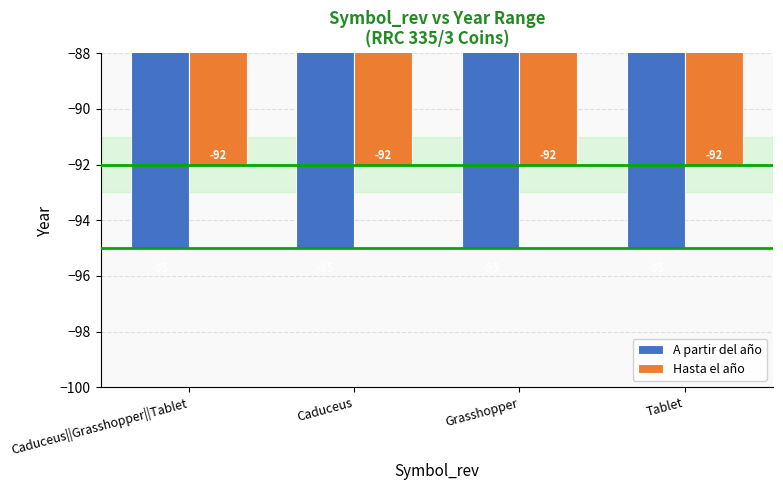

Reading left to right, transcribe all the data shown in this chart.

A partir del año: Caduceus||Grasshopper||Tablet=-95	Caduceus=-95	Grasshopper=-95	Tablet=-95
Hasta el año: Caduceus||Grasshopper||Tablet=-92	Caduceus=-92	Grasshopper=-92	Tablet=-92